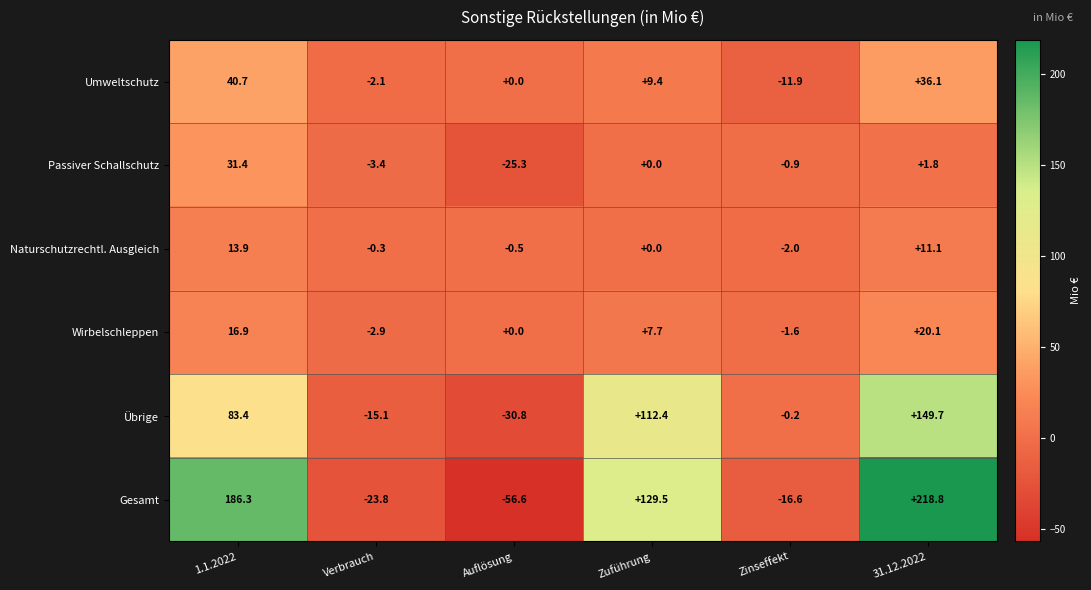

At which label is Übrige closest to 59?

1.1.2022